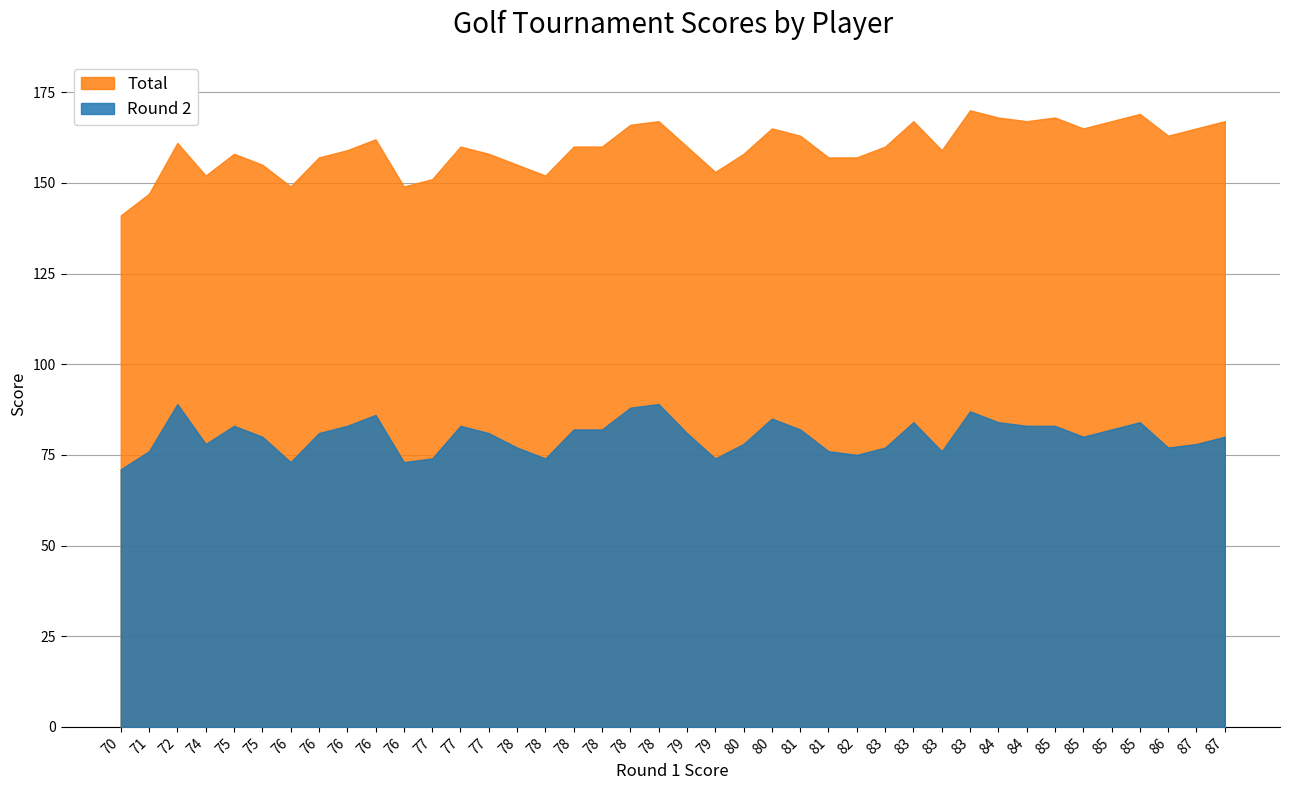

Does the chart have visible grid lines?

Yes